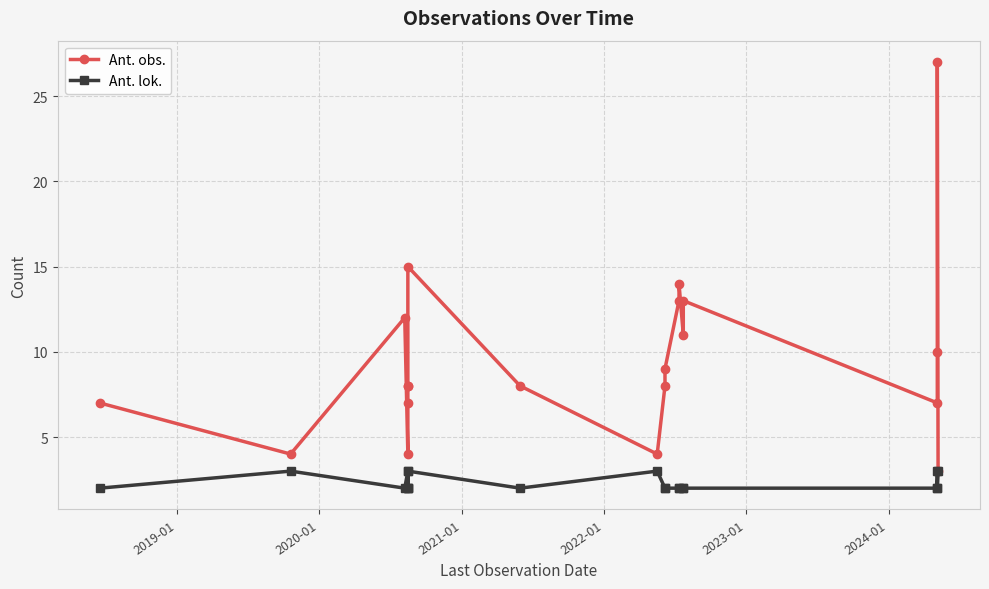

Count the number of categories in the chart.

20